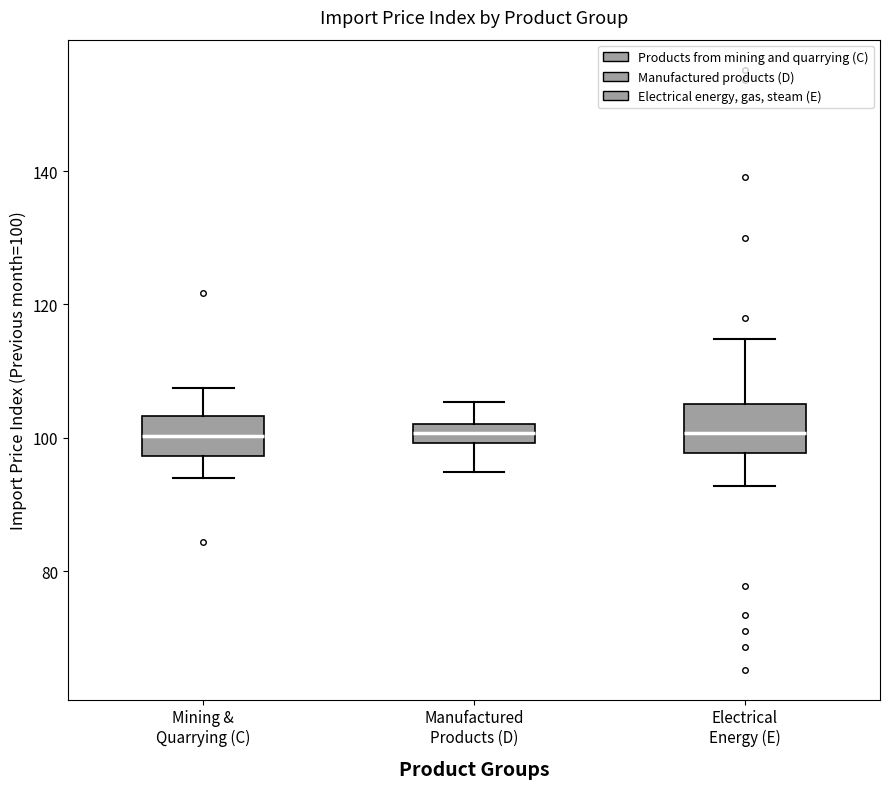

Where is the lower edge of the box for Mining & Quarrying (C) on the y-axis? The values are not printed on the chart, so give them approximately, as read against the axis.

98